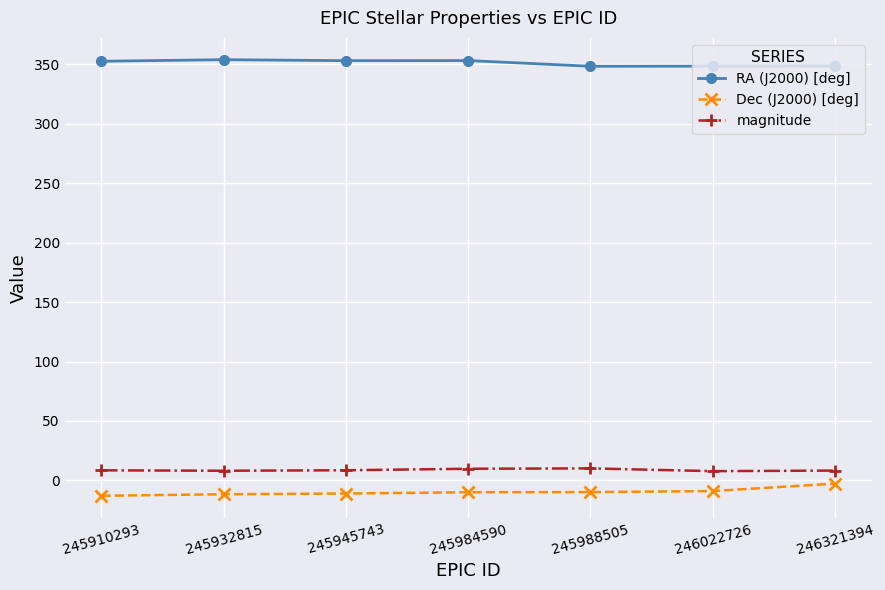

What is the average value of the magnitude series?

8.8